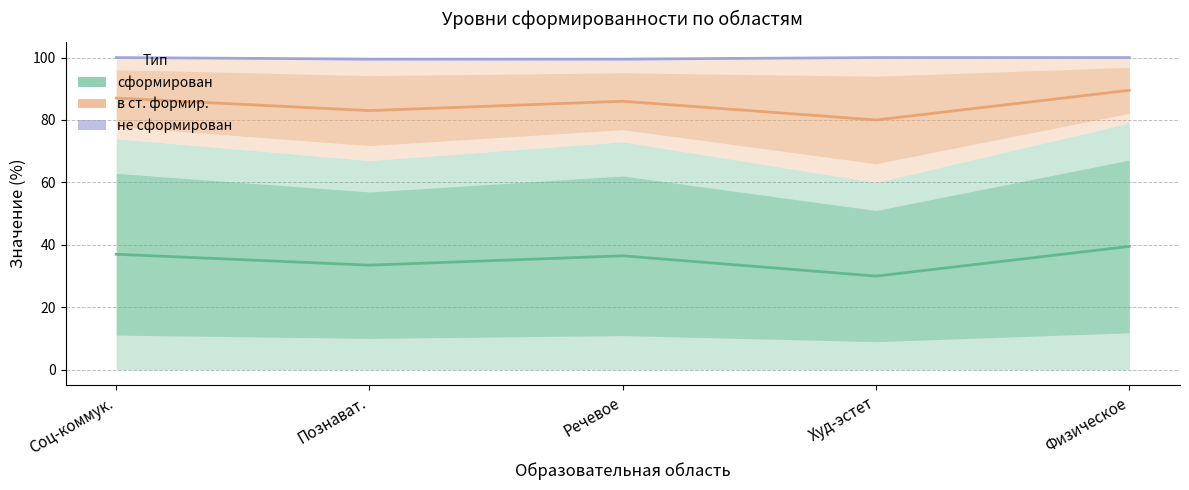

Reading left to right, transcribe all the data shown in this chart.

сформирован: Соц-коммук.=37.0	Познават.=33.5	Речевое=36.5	Худ-эстет=30.0	Физическое=39.5
в ст. формир.: Соц-коммук.=87.0	Познават.=83.0	Речевое=86.0	Худ-эстет=80.0	Физическое=89.5
не сформирован: Соц-коммук.=100.0	Познават.=99.5	Речевое=99.5	Худ-эстет=100.0	Физическое=100.0